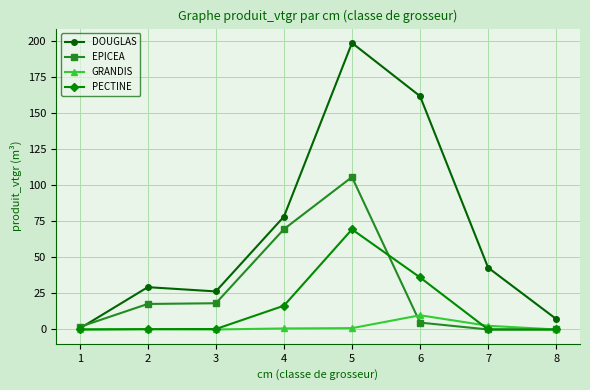

What is the total value across all series at 8?

7.3